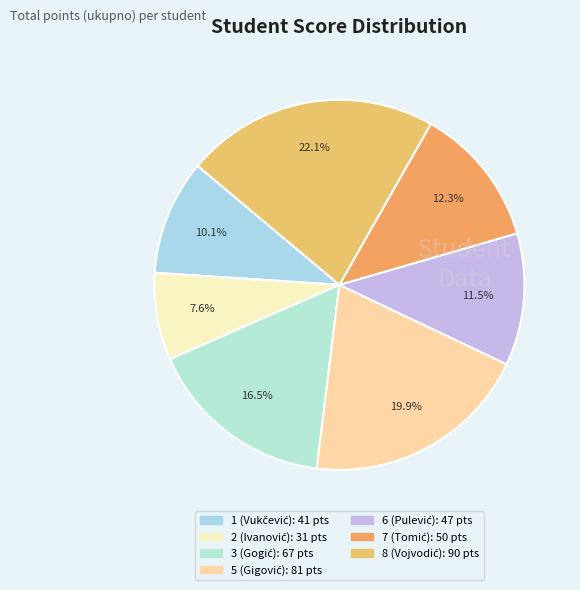

To the nearest percent, what portion does 3 (Gogić) represent?

16%